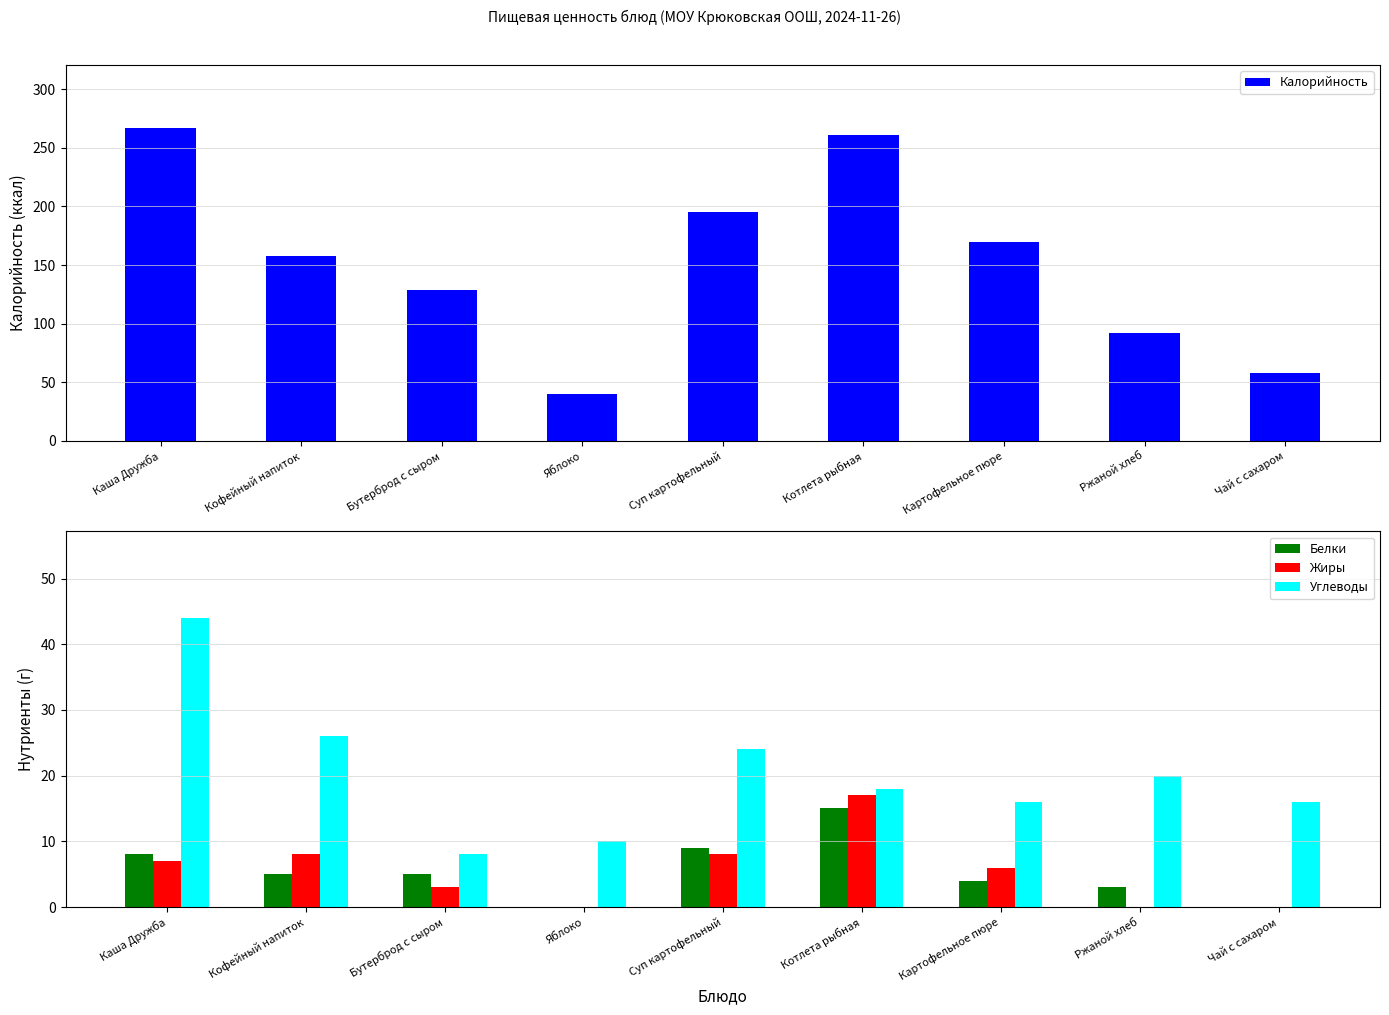

Which series changed the most between Каша Дружба and Ржаной хлеб?

Калорийность